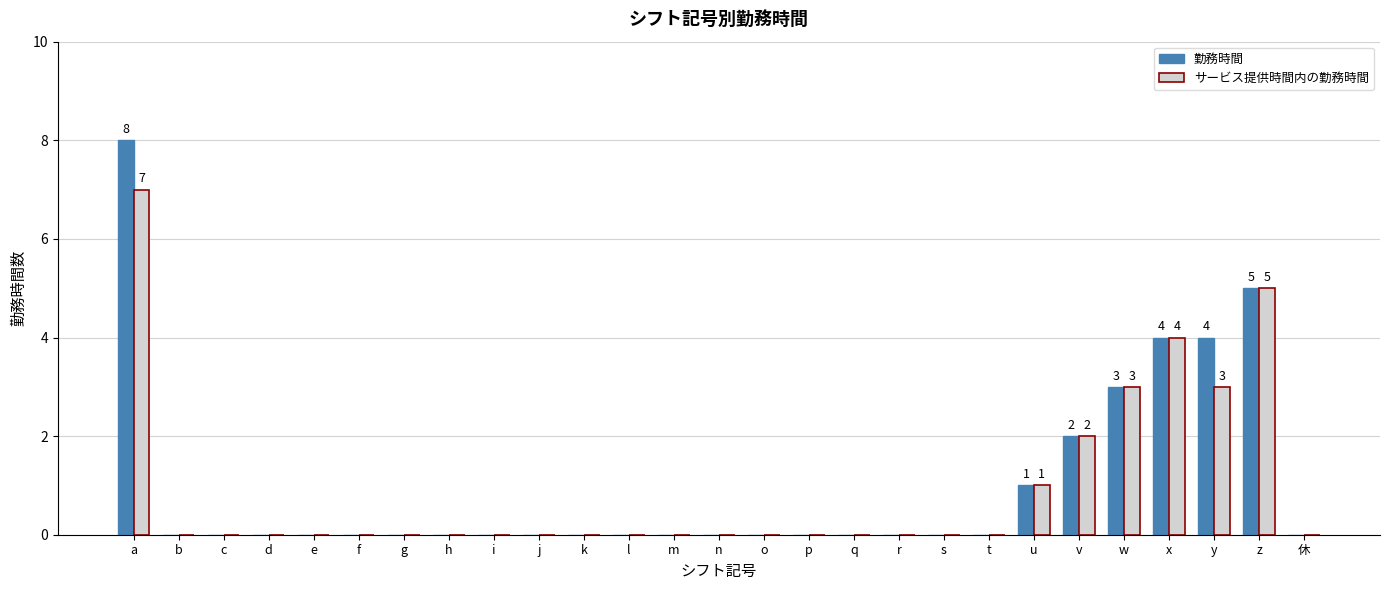

Is it true that サービス提供時間内の勤務時間 equals 0 at e?

True